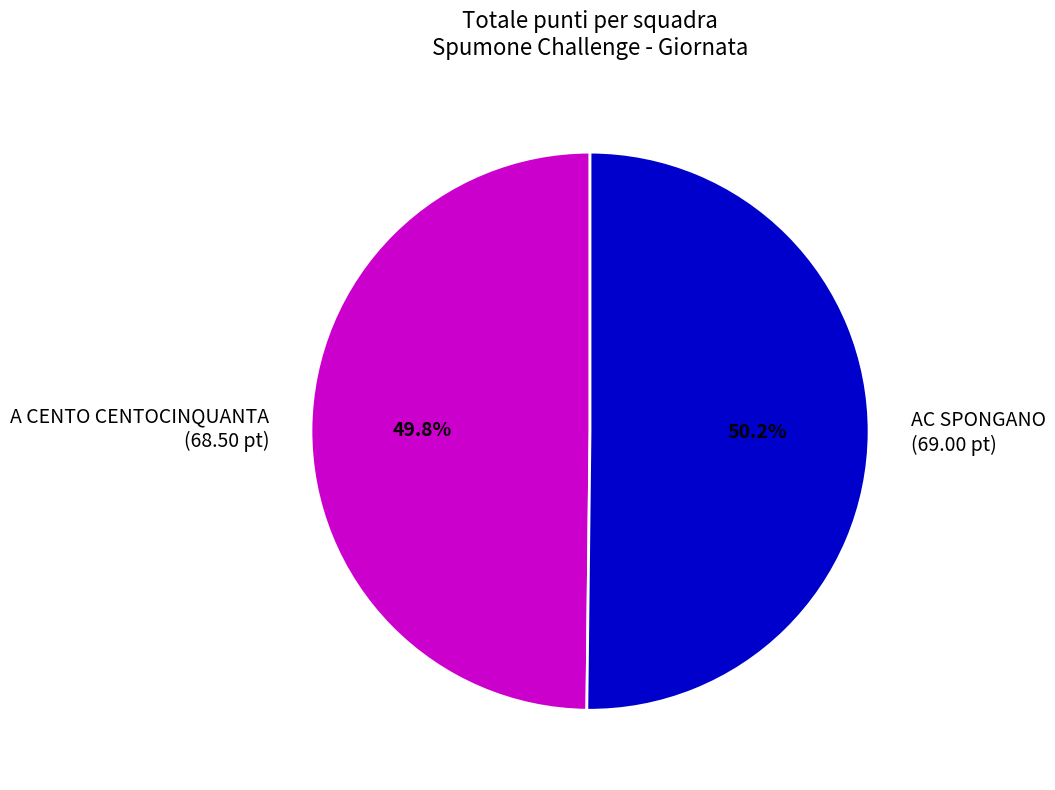

How many slices are in this pie chart?

2